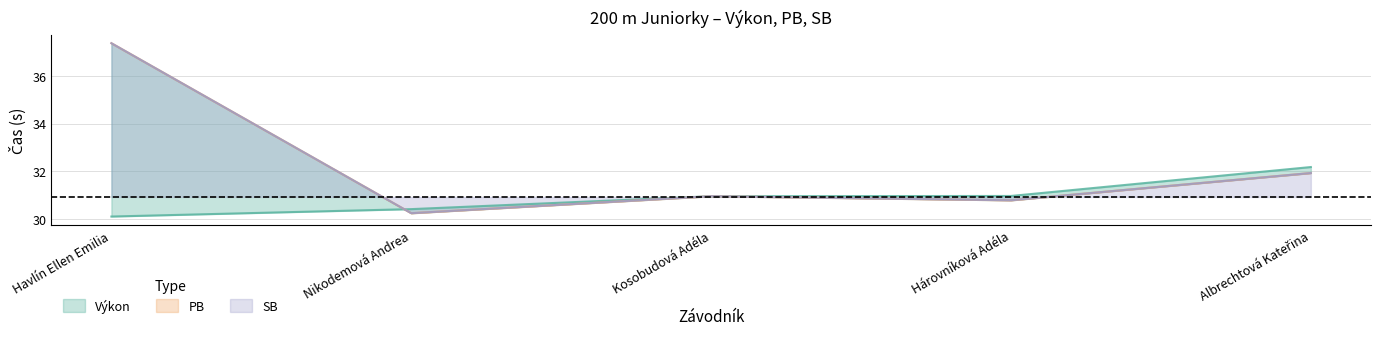

What is the sum of all SB values?

161.3